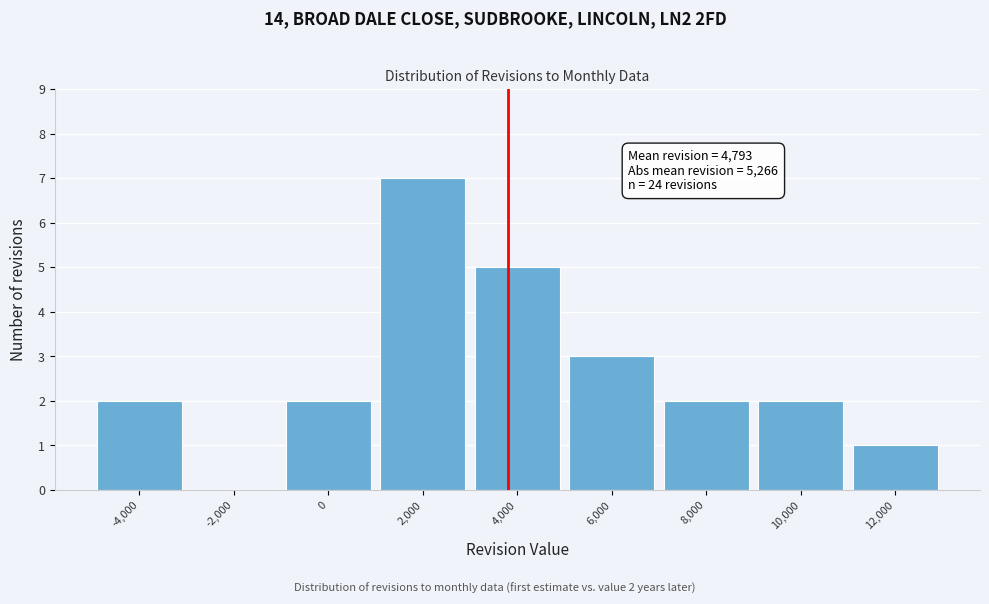

Reading right to left, list all the values displayed in this chart.

12,000=1	10,000=2	8,000=2	6,000=3	4,000=5	2,000=7	0=2	-2,000=0	-4,000=2